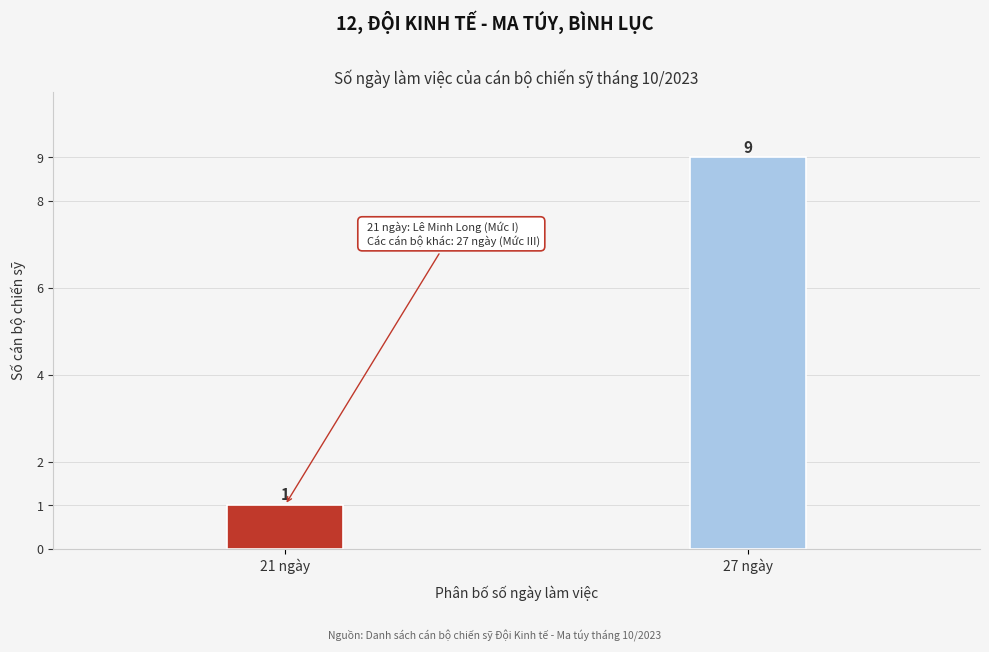

Reading right to left, extract all data points from this chart.

27 ngày=9	21 ngày=1